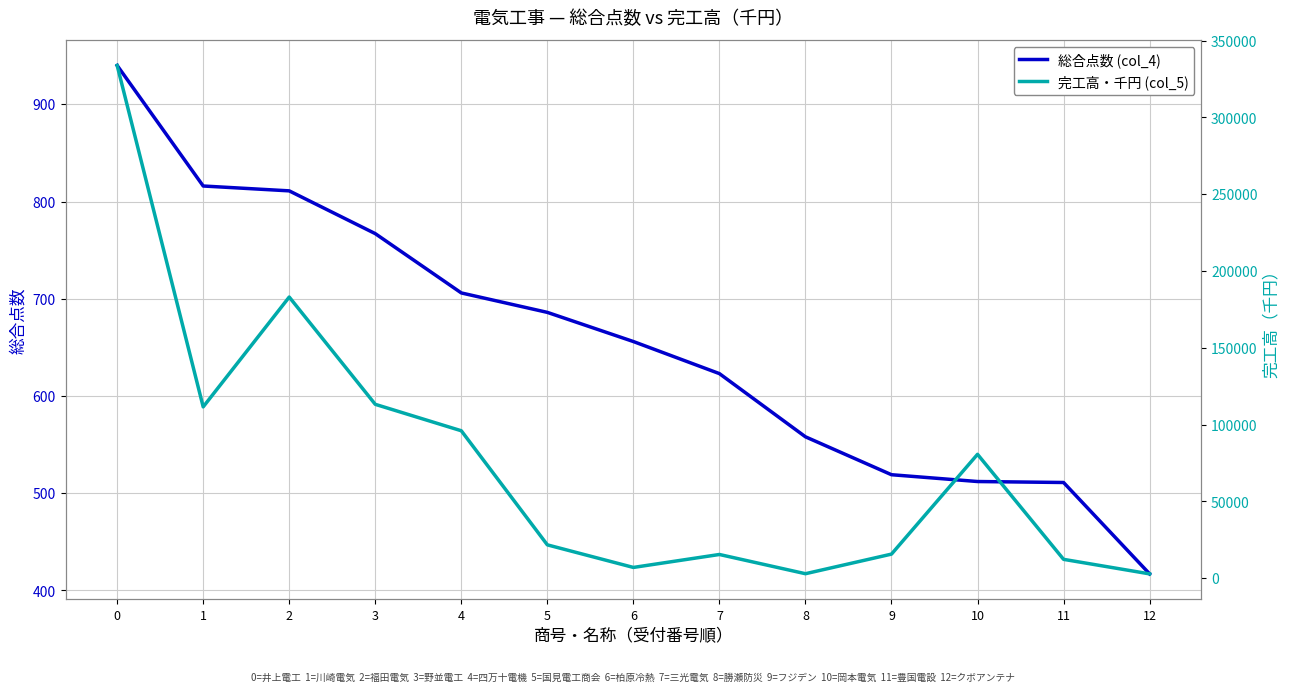

True or false: 総合点数 (col_4) and 完工高・千円 (col_5) intersect in this chart.

False